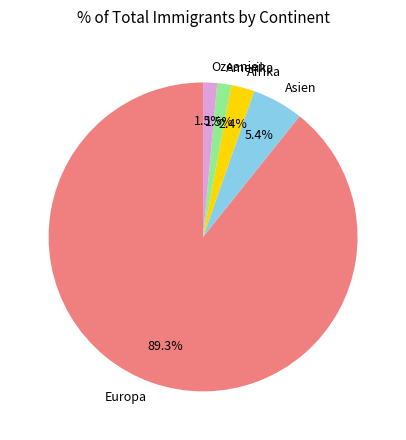

To the nearest percent, what is the difference between the largest and smallest slice percentages?

88%